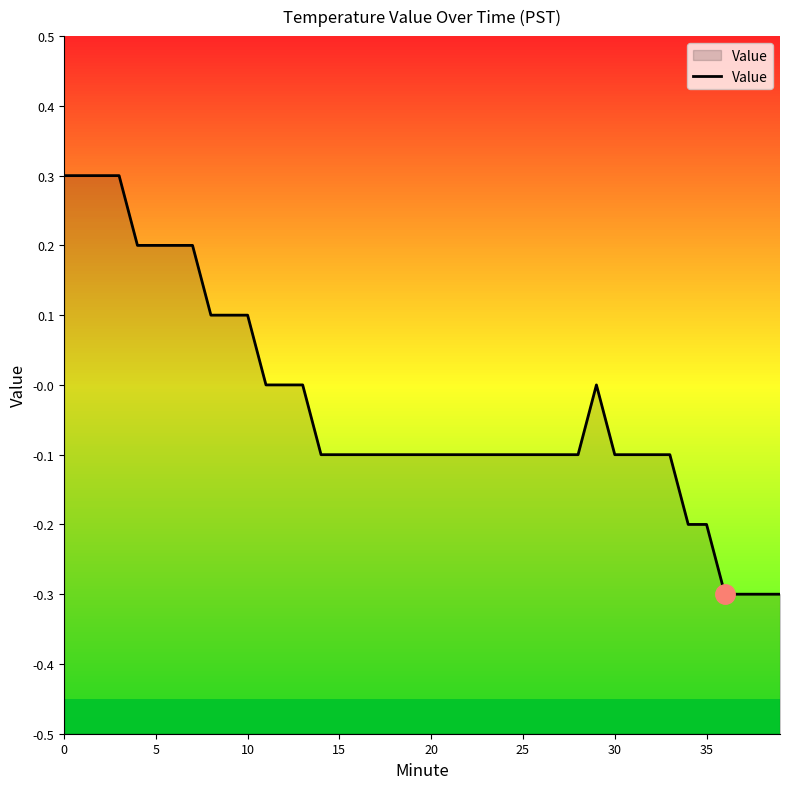

The chart shows a value of 0.2 at 10. True or false?

False